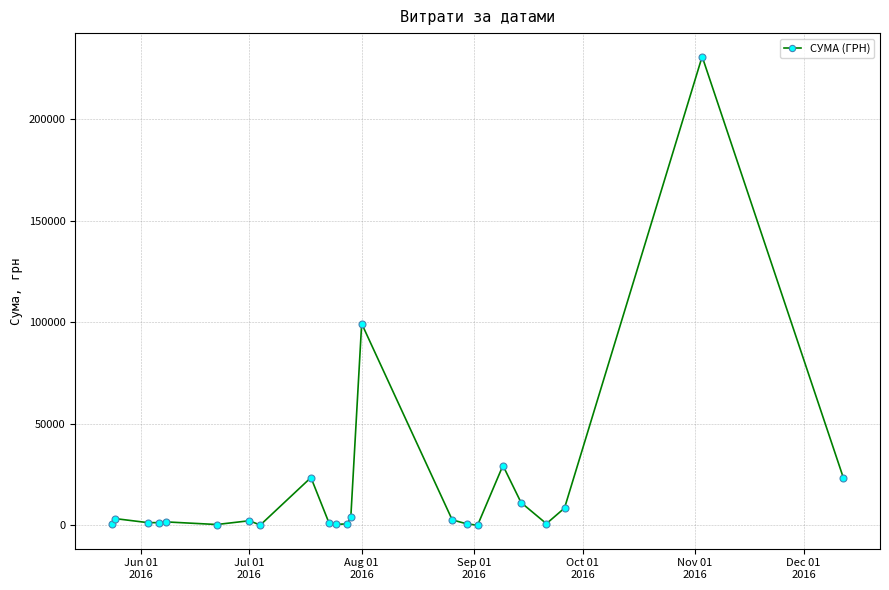

How many lines are shown in the chart?

1